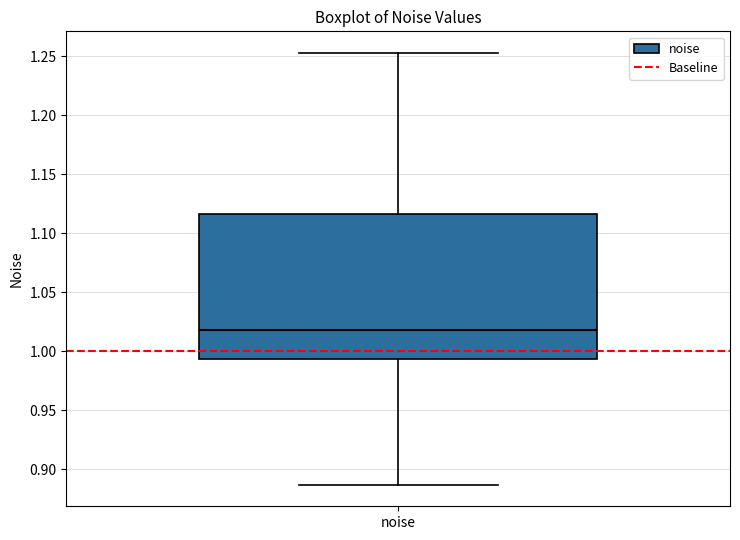

Read this box plot against the y-axis: the position of the median line, the range covered by the box, and the ends of both whiskers. The values are not printed on the chart, so give them approximately, as read against the axis.

median 1.020, box 0.995 to 1.115, whiskers 0.885 to 1.255